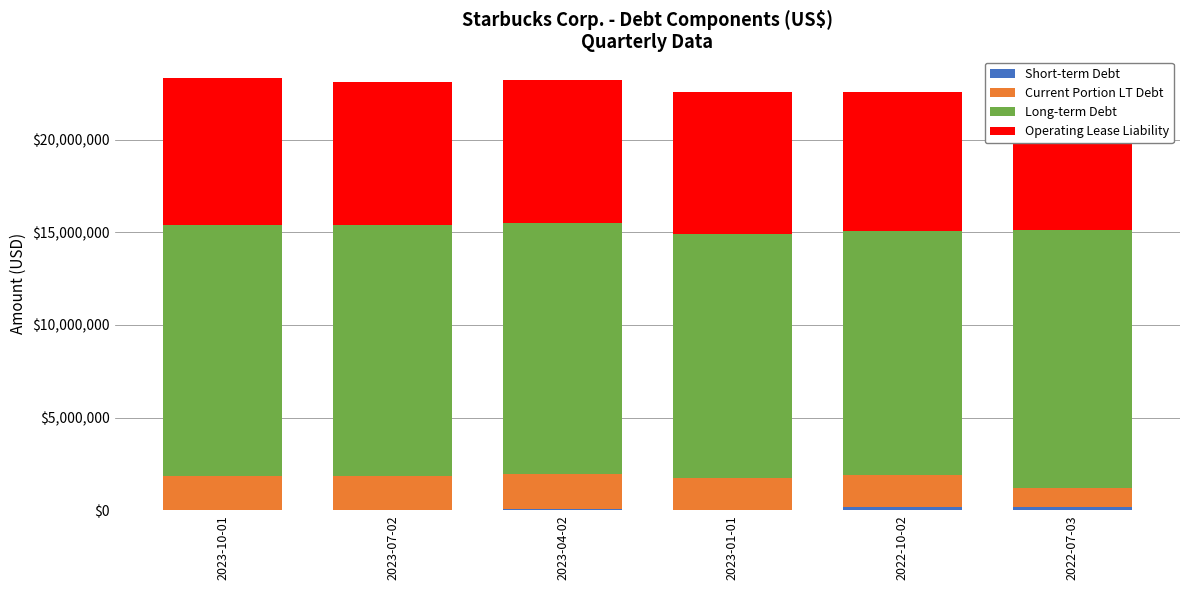

How many categories are shown in the chart?

6